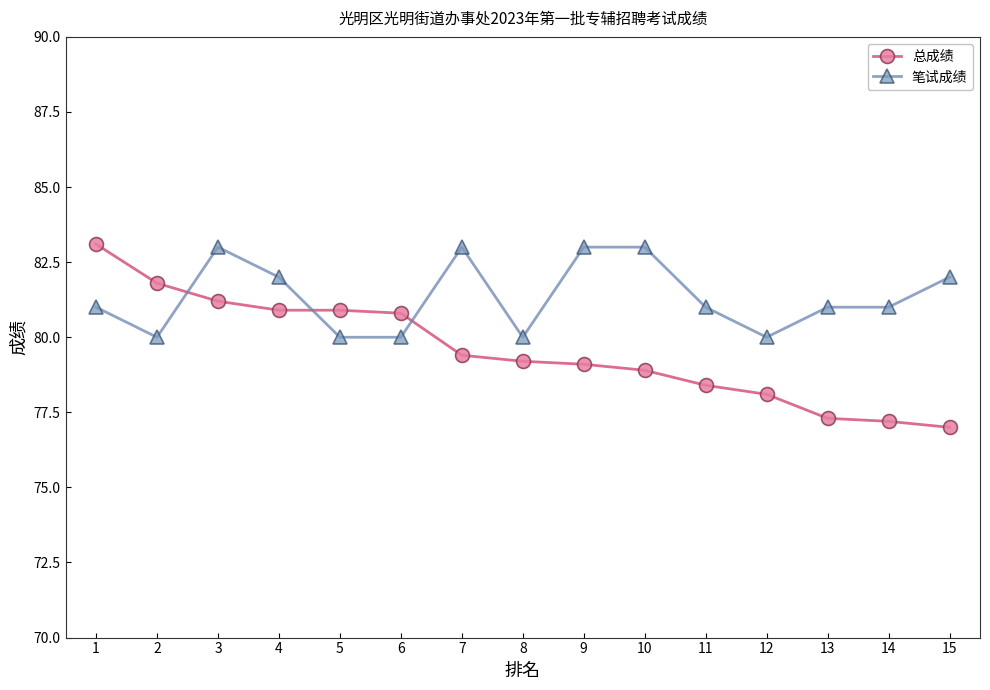

Which series has the largest total across all categories?

笔试成绩